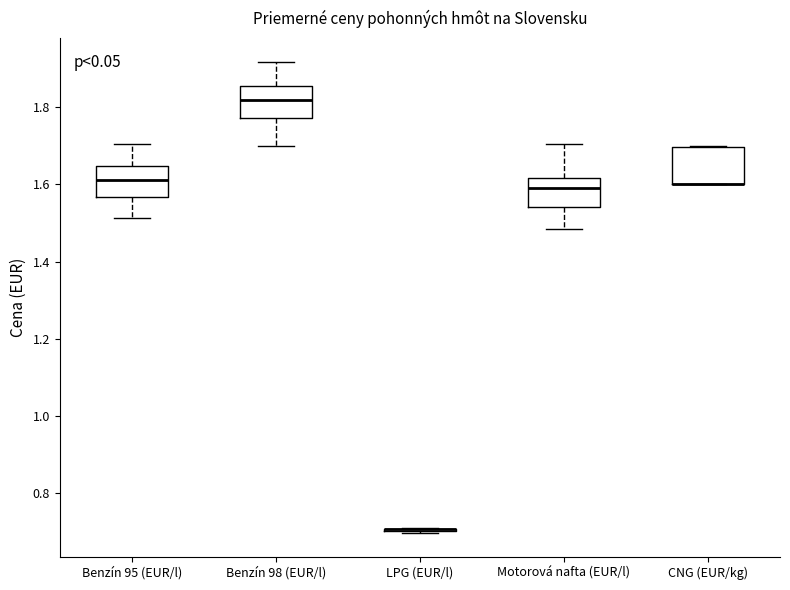

Reading left to right, read every box against the y-axis: the position of its median line, the range the box covers, and the ends of its whiskers. The values are not printed on the chart, so give them approximately, as read against the axis.

Benzín 95 (EUR/l): median 1.62, box 1.56 to 1.64, whiskers 1.52 to 1.70
Benzín 98 (EUR/l): median 1.82, box 1.78 to 1.86, whiskers 1.70 to 1.92
LPG (EUR/l): box collapsed to a line at 0.70, whiskers 0.70 to 0.70
Motorová nafta (EUR/l): median 1.58, box 1.54 to 1.62, whiskers 1.48 to 1.70
CNG (EUR/kg): median 1.60 (drawn on the box's lower edge), box 1.60 to 1.70, whiskers 1.60 to 1.70